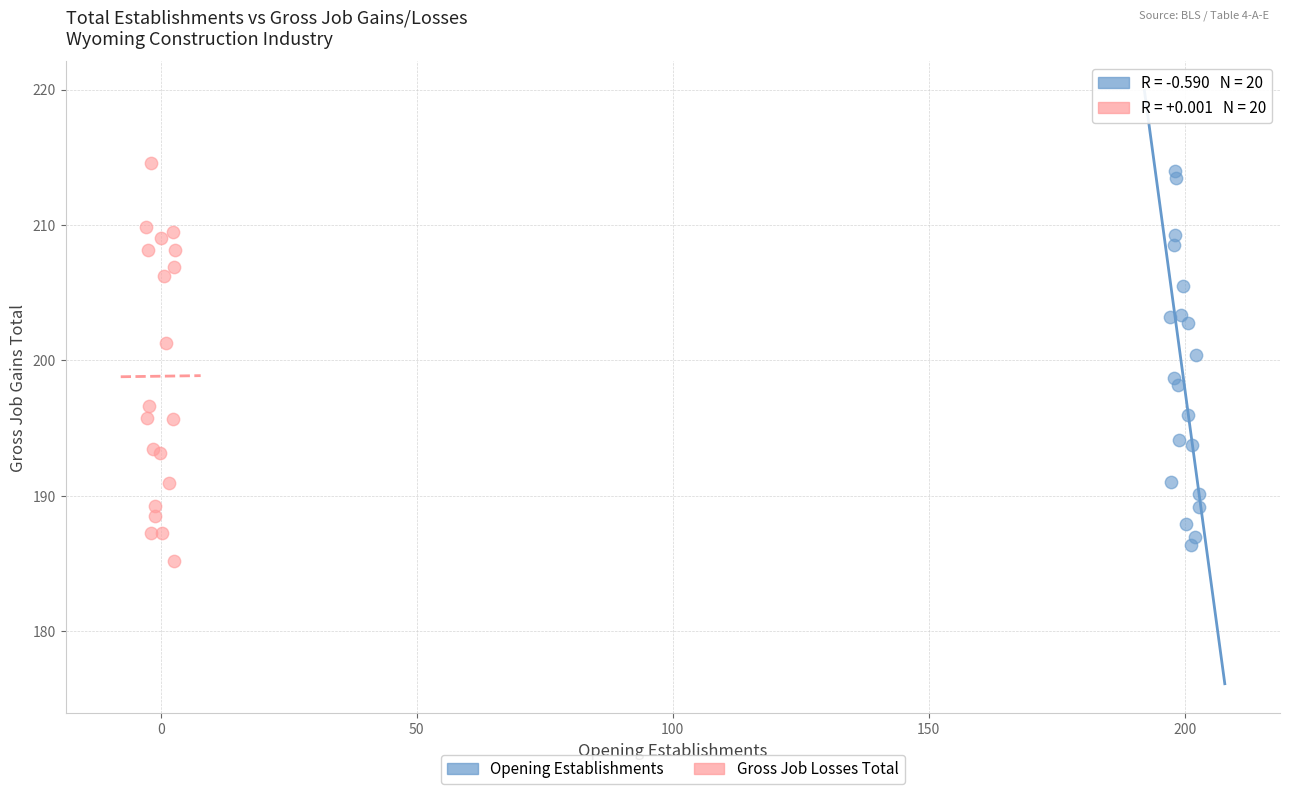

Which series contains the highest Y value?

Gross Job Losses Total